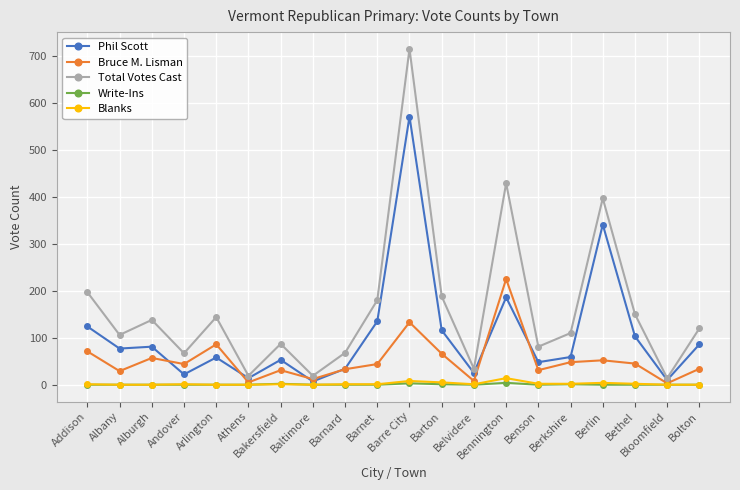

Does the chart have visible grid lines?

Yes